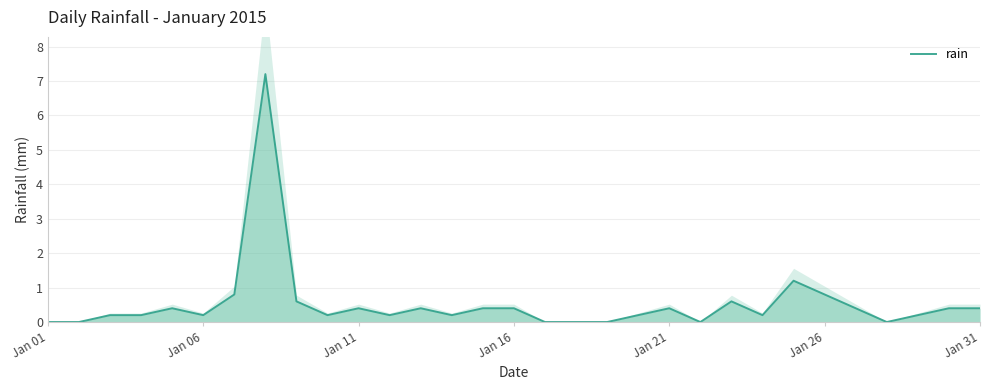

True or false: the data has more than 2 interior local peaks.

True